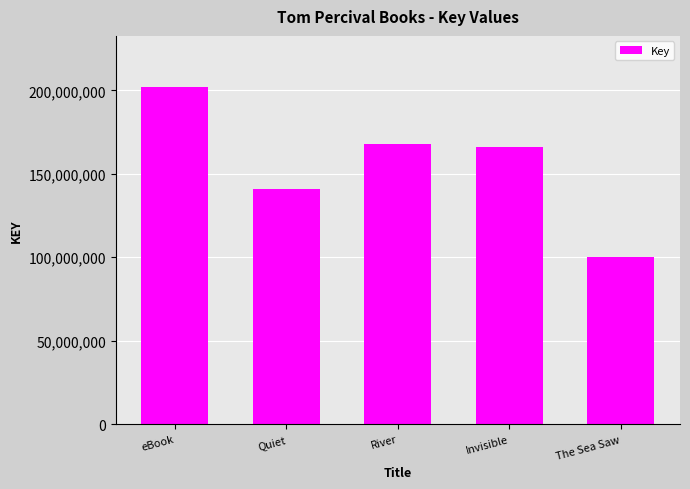

Reading right to left, what are all the values shown in this chart?

100269835	166326907	168100478	140731613	202271365